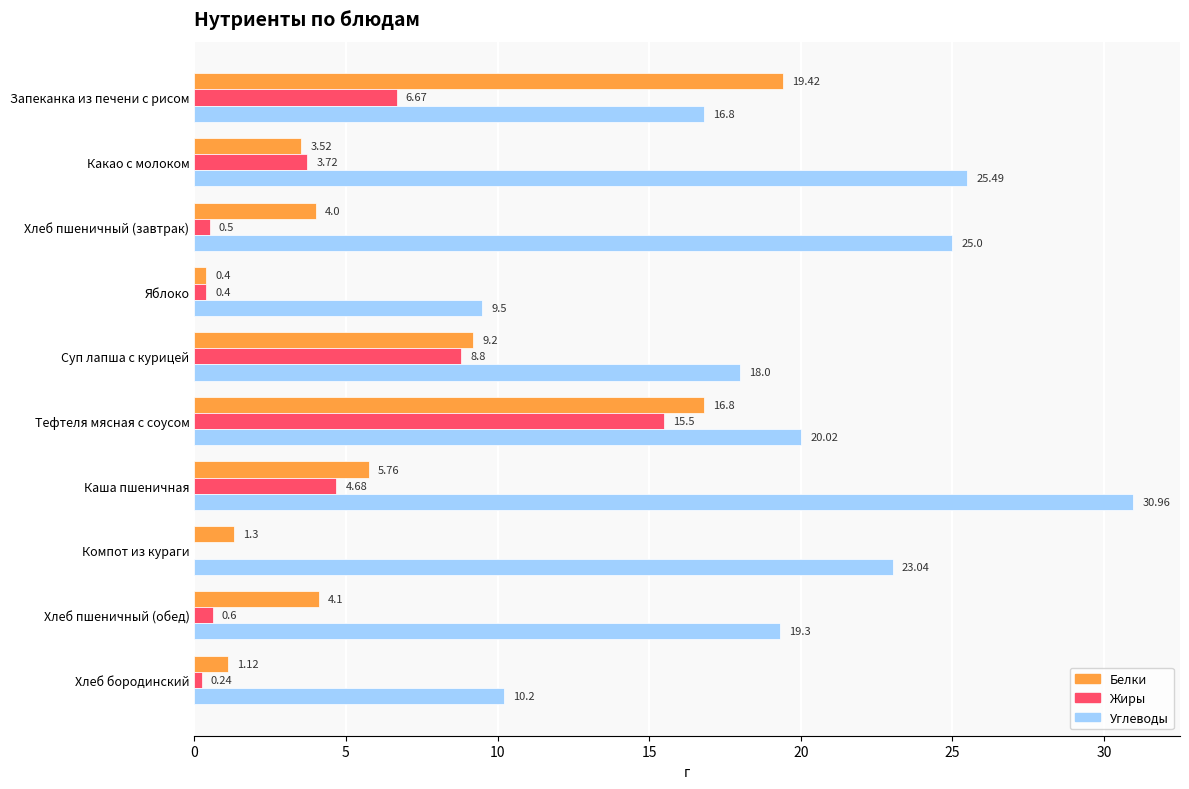

Between Какао с молоком and Яблоко, which series saw the biggest shift?

Углеводы